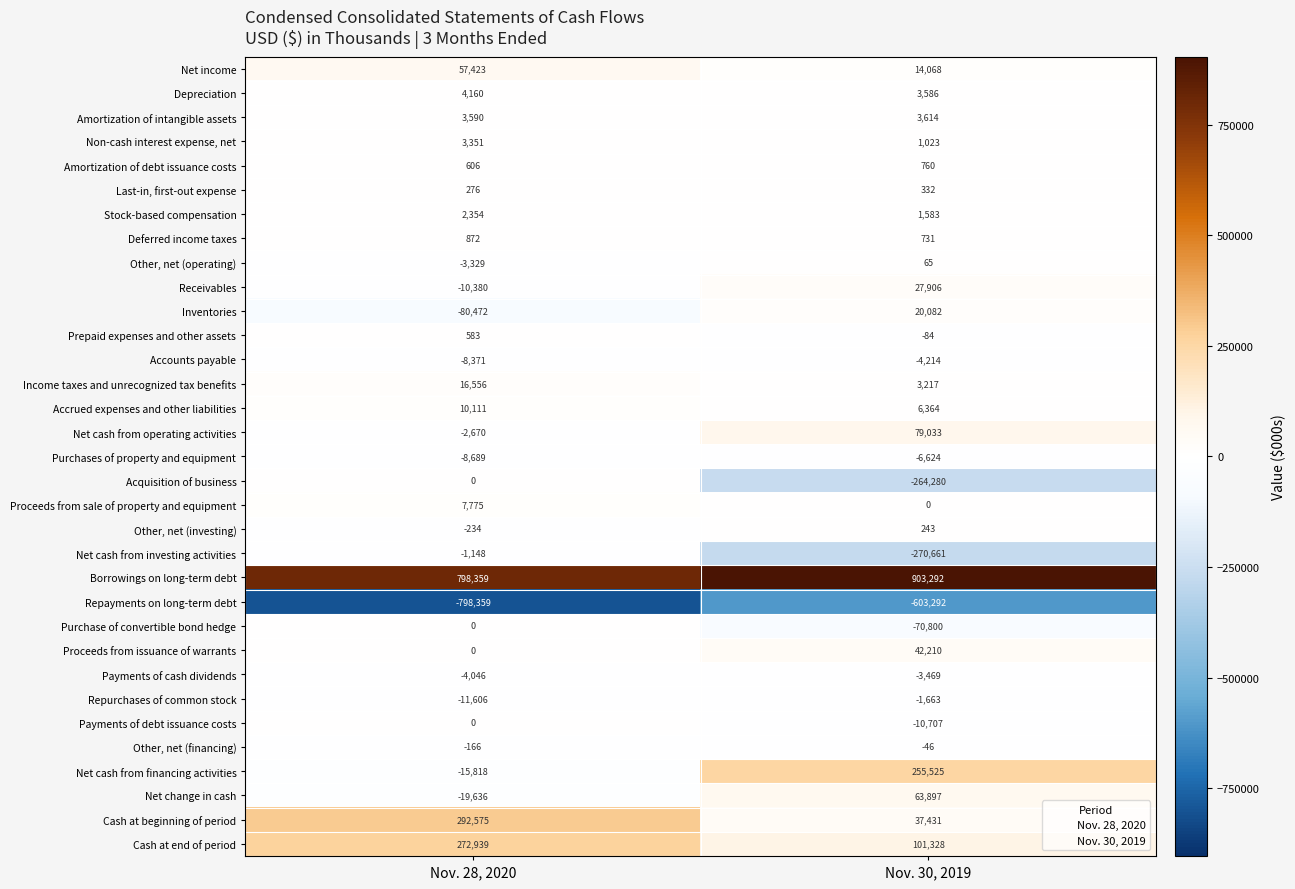

At how many categories does at least one series exceed 869993?

1